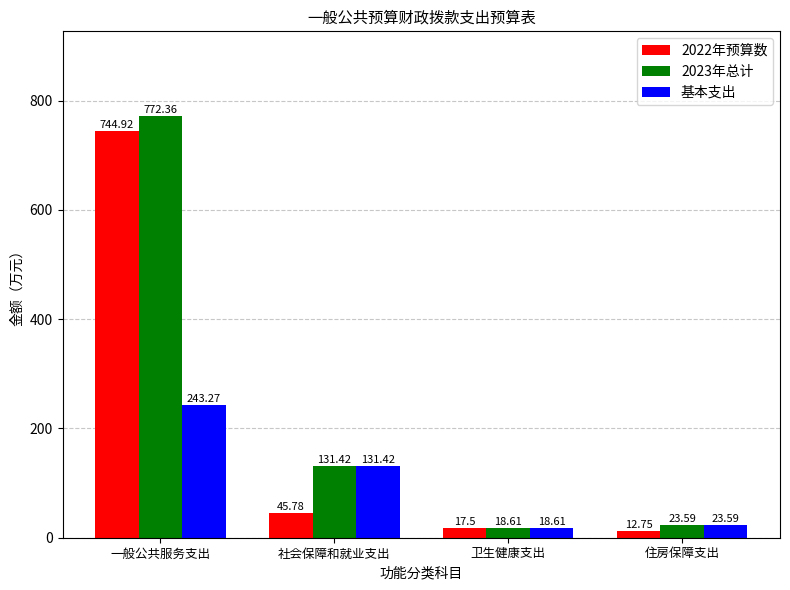

Is it true that 2023年总计 equals 18.6 at 卫生健康支出?

True